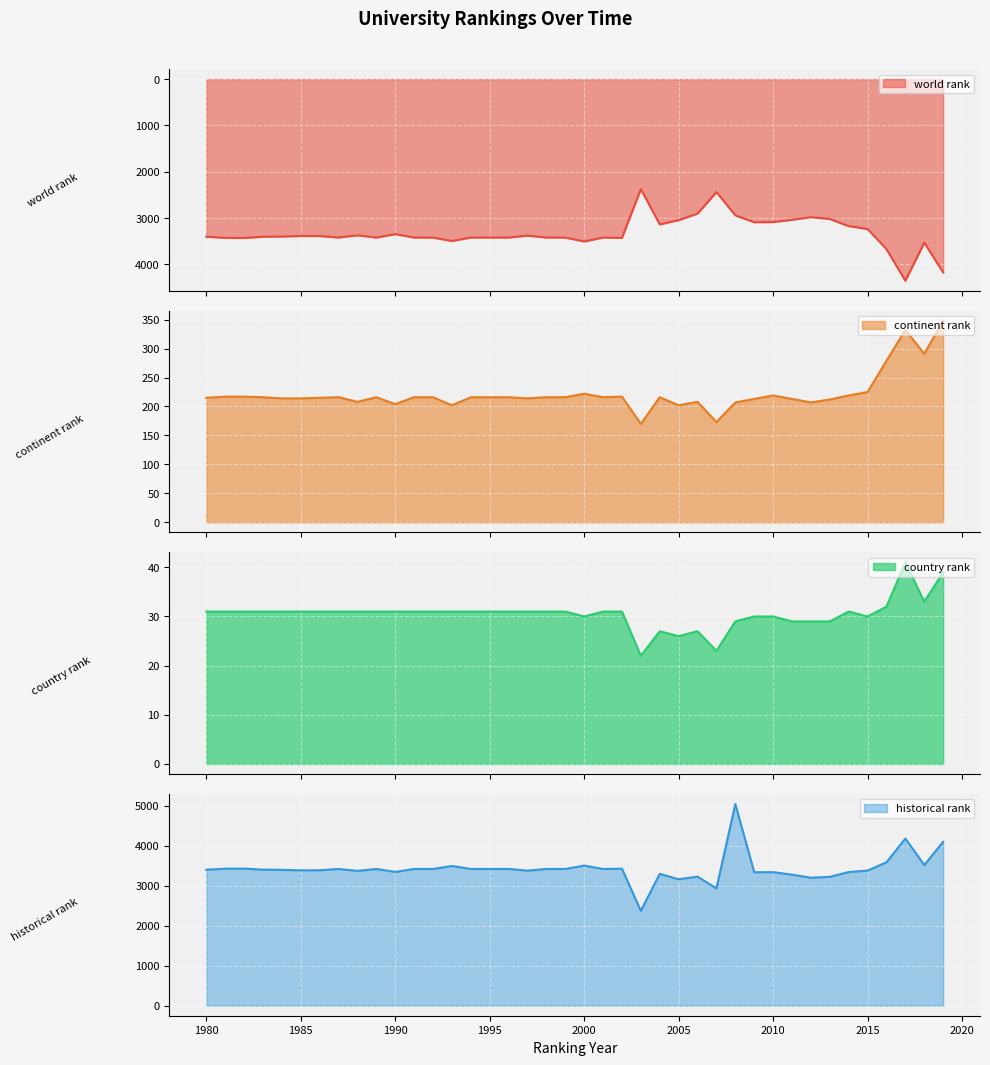

What is the minimum value shown in the chart?

22.0